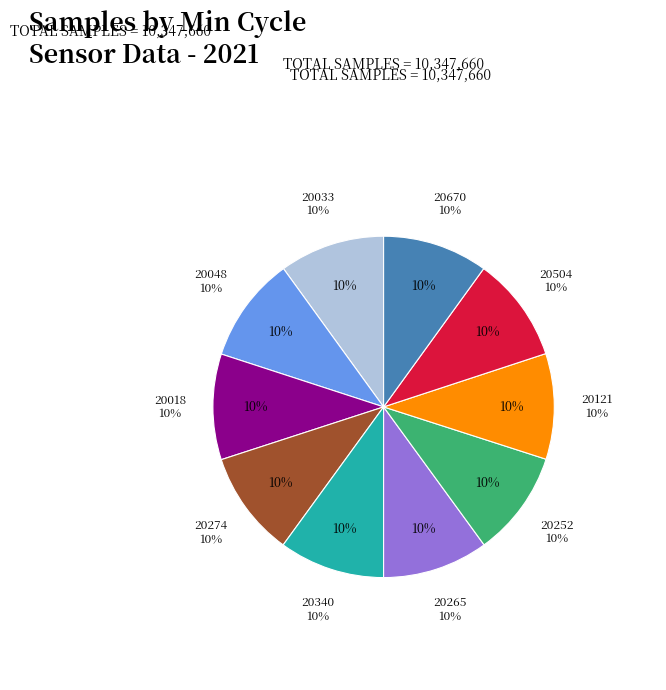

What is the total percentage of 20048 and 20274?

20.0%